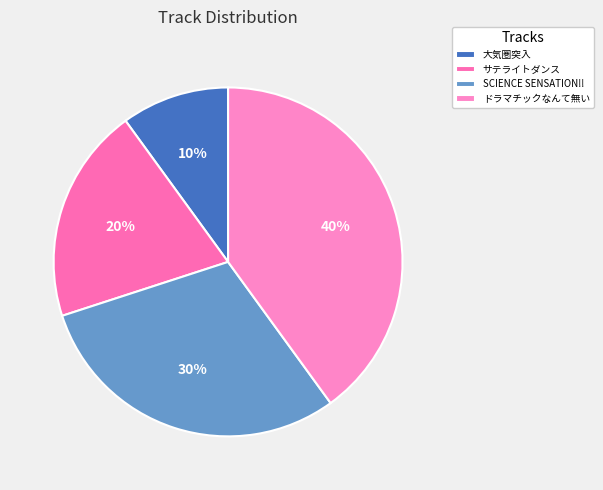

To the nearest percent, what is the average slice percentage?

25%